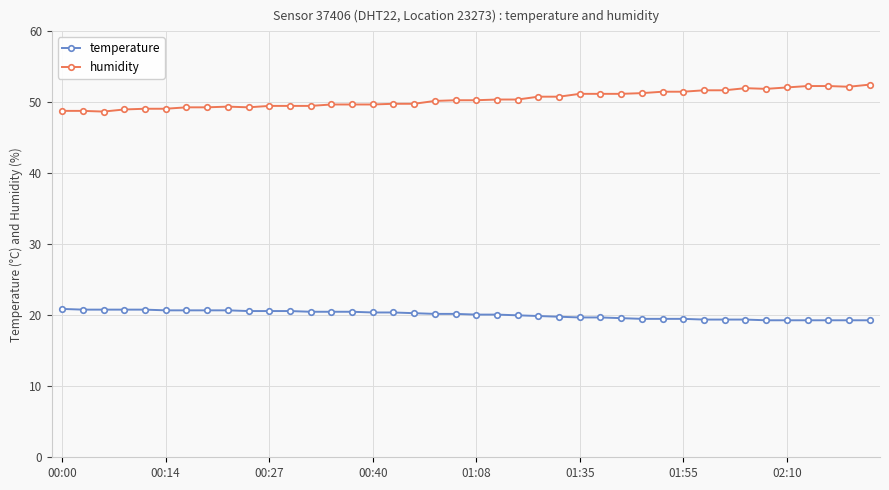

What is the minimum value for temperature?

19.3